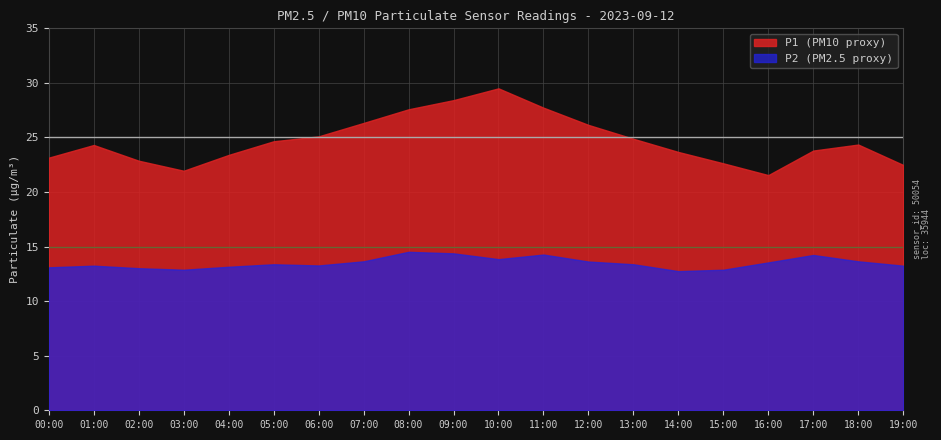

True or false: P1 has more than 0 interior local peaks.

True